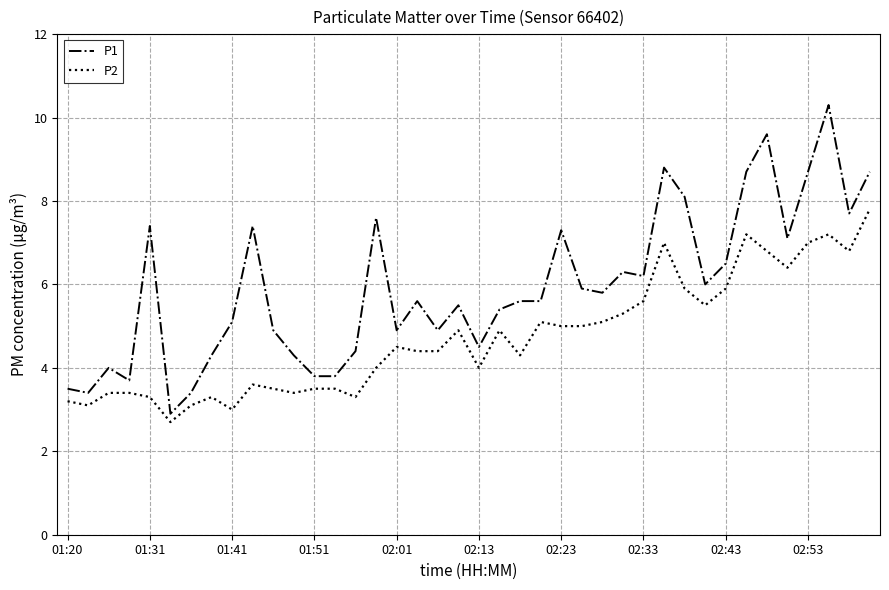

Rank the series by their average value, from lowest to highest.

P2, P1